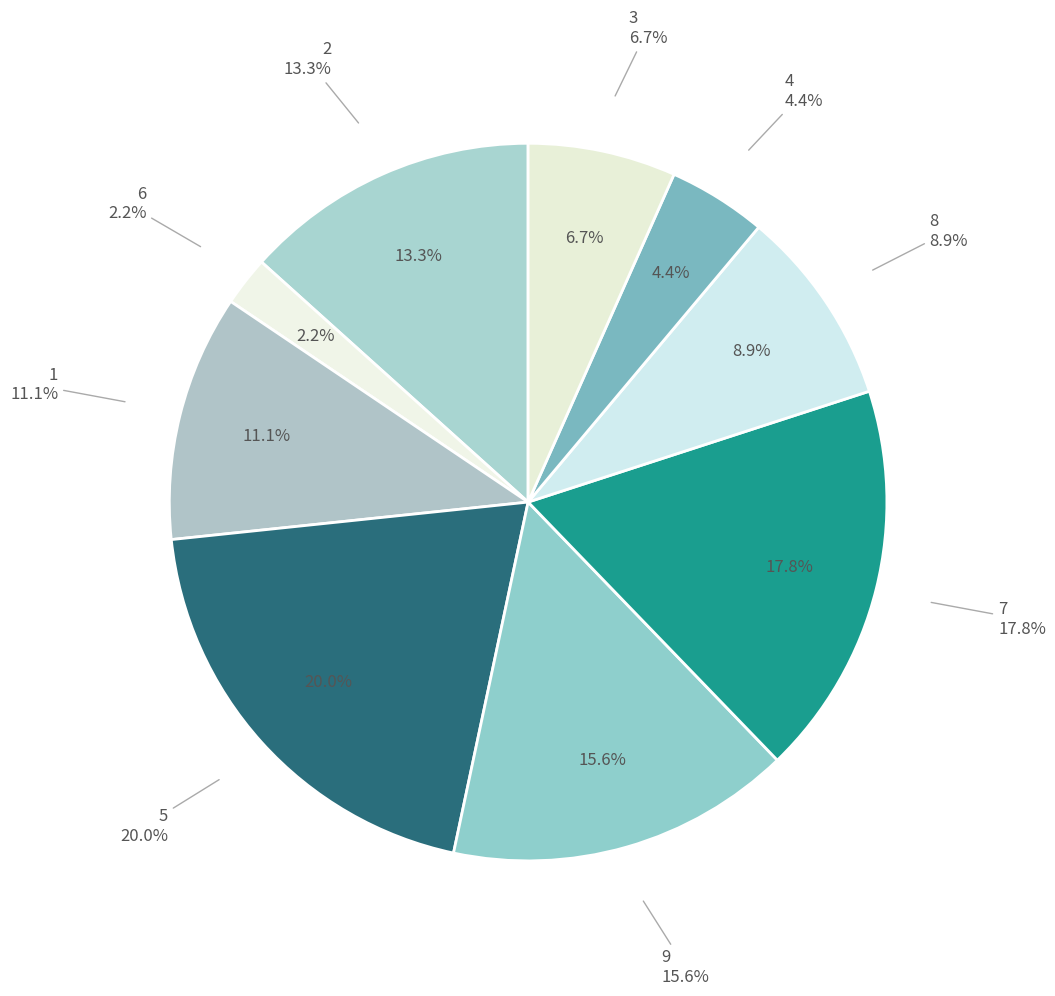

Is it true that 4 is 1% of the pie?

False